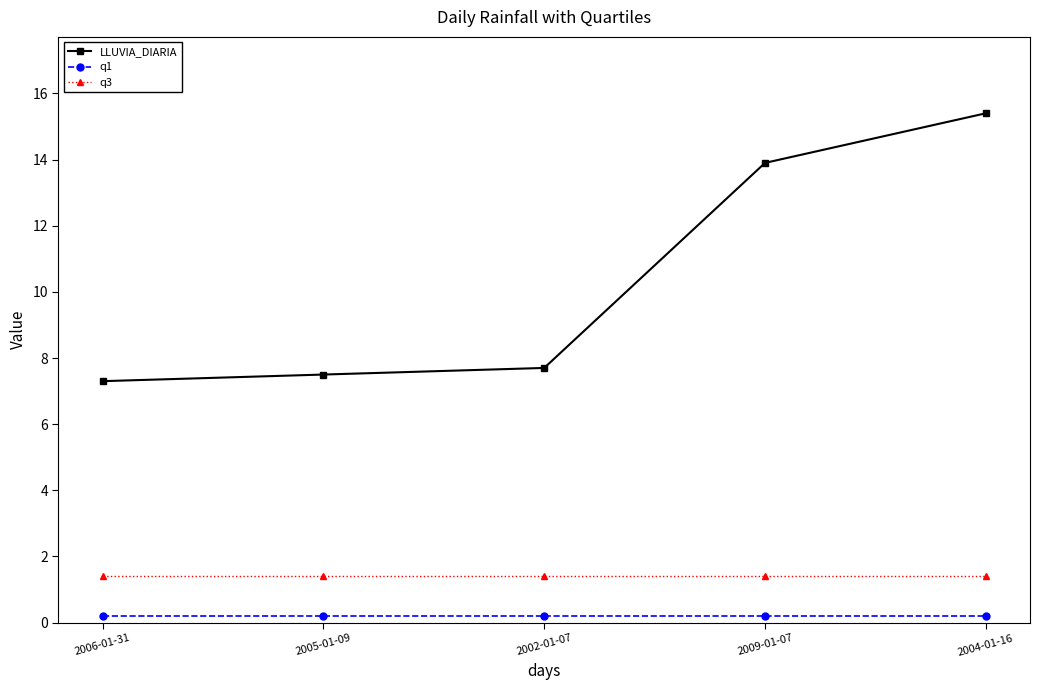

At which label does LLUVIA_DIARIA reach its minimum?

2006-01-31